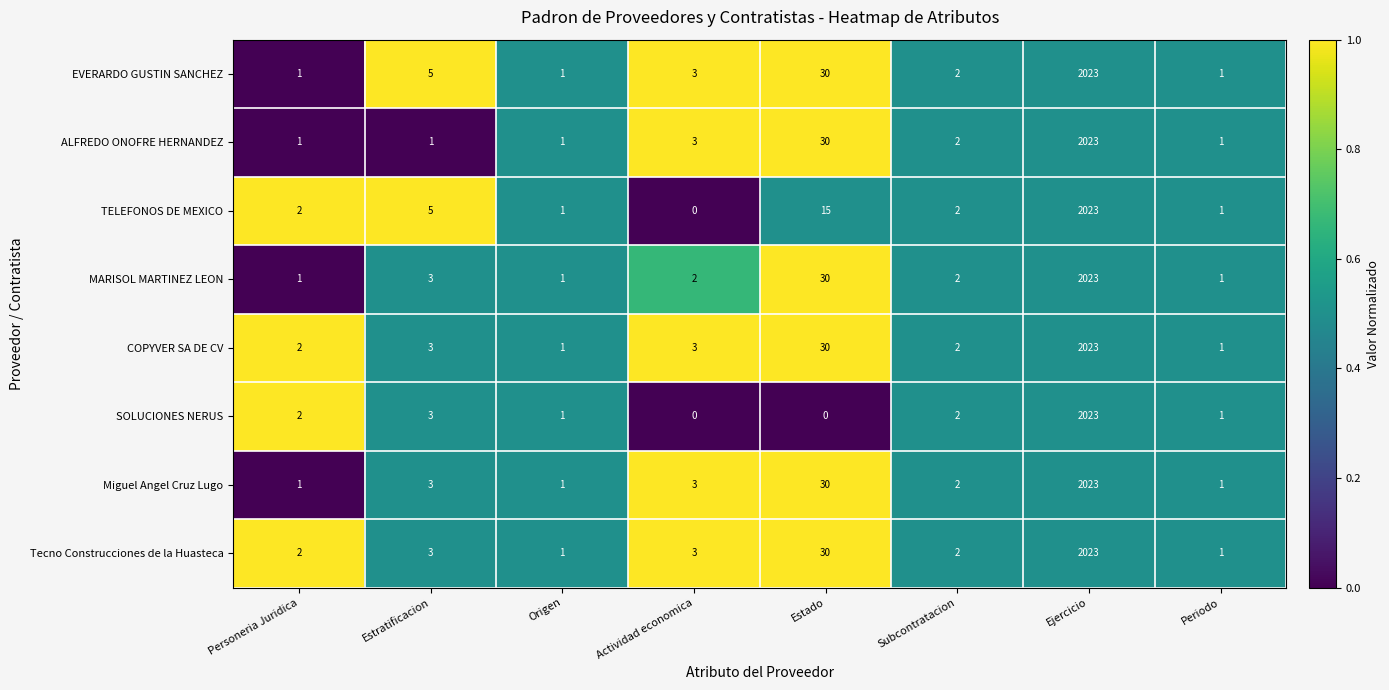

What is the spread (max minus min) of values at Actividad economica?

3